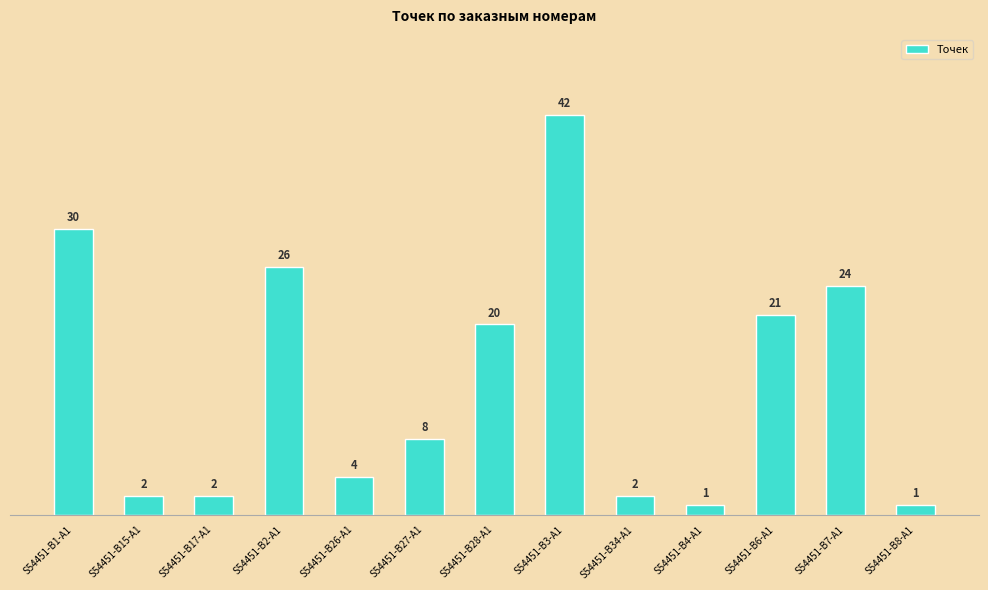

The value at S54451-B27-A1 is 2. True or false?

False